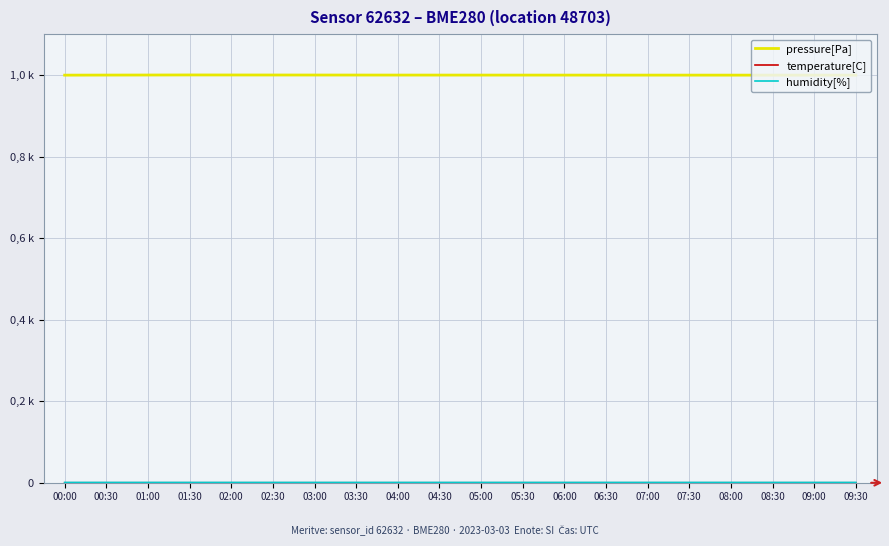

Which has a higher value, 00:30 or 02:00?

02:00